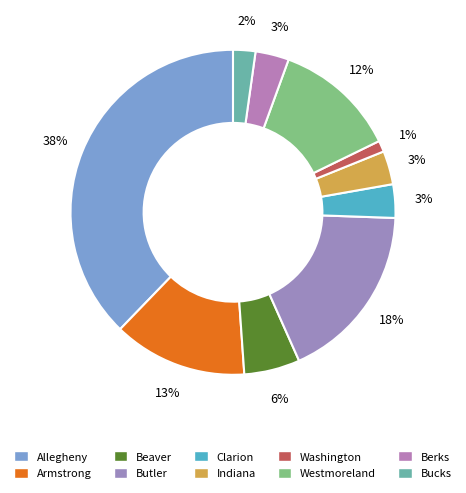

To the nearest percent, what is the combined percentage of Indiana and Armstrong?

17%